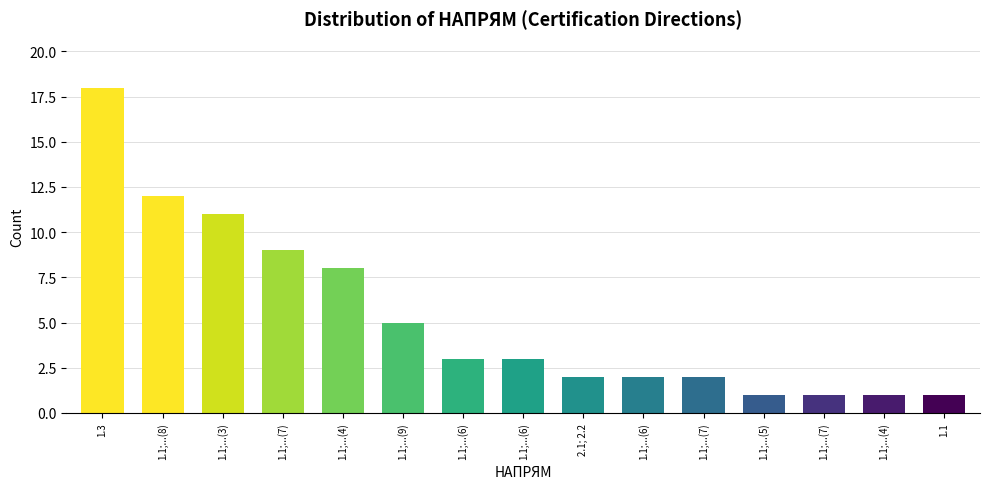

At which label does the data first exceed 3?

1.3